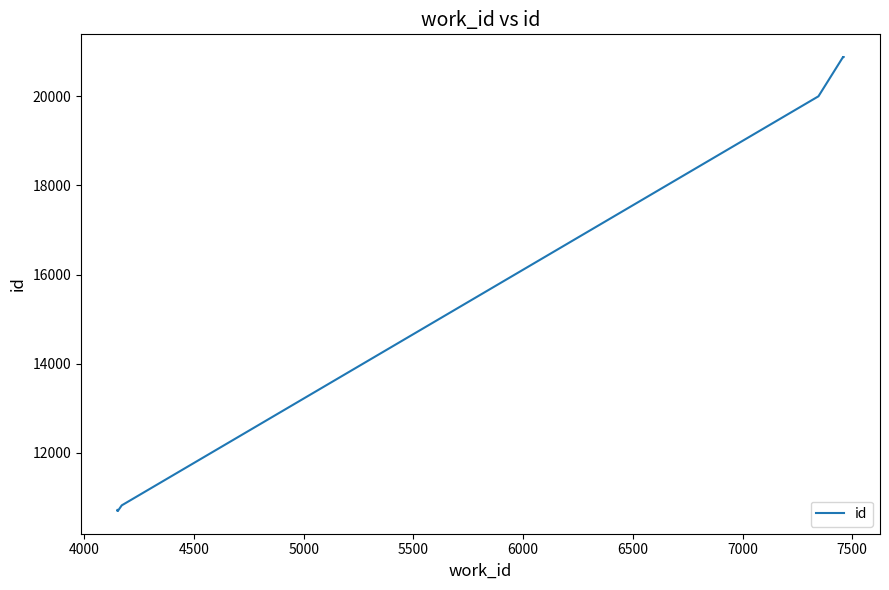

The chart shows a value of 2281 at 3500. True or false?

False